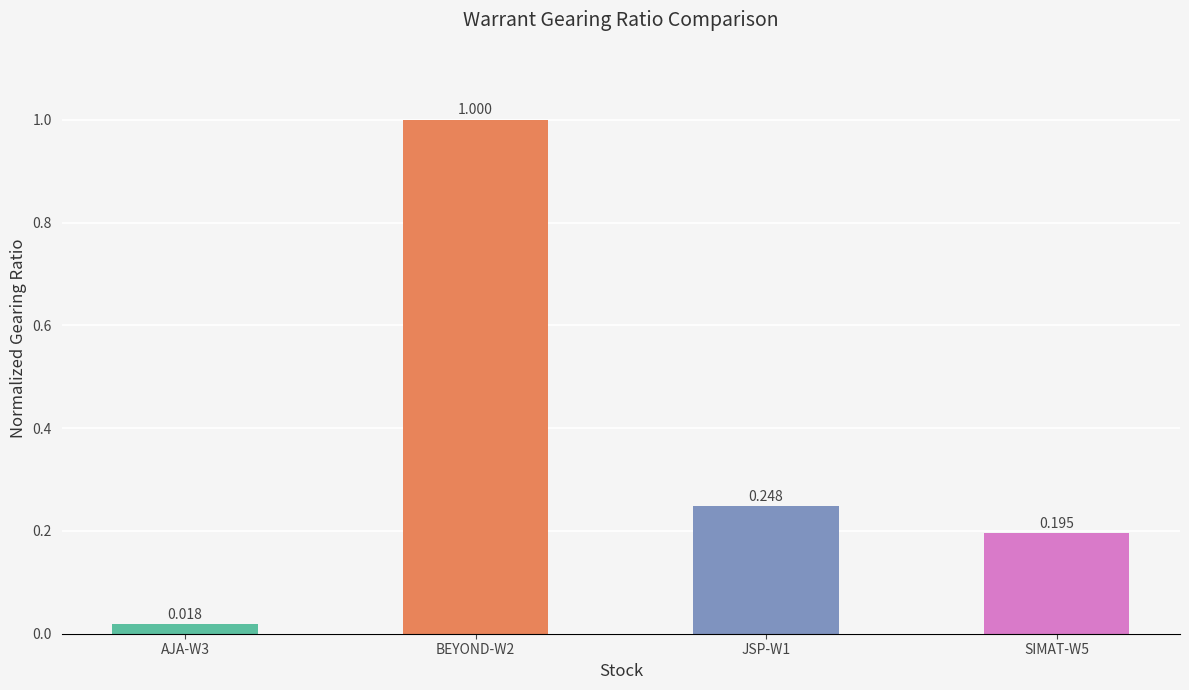

What position from the left is JSP-W1?

3